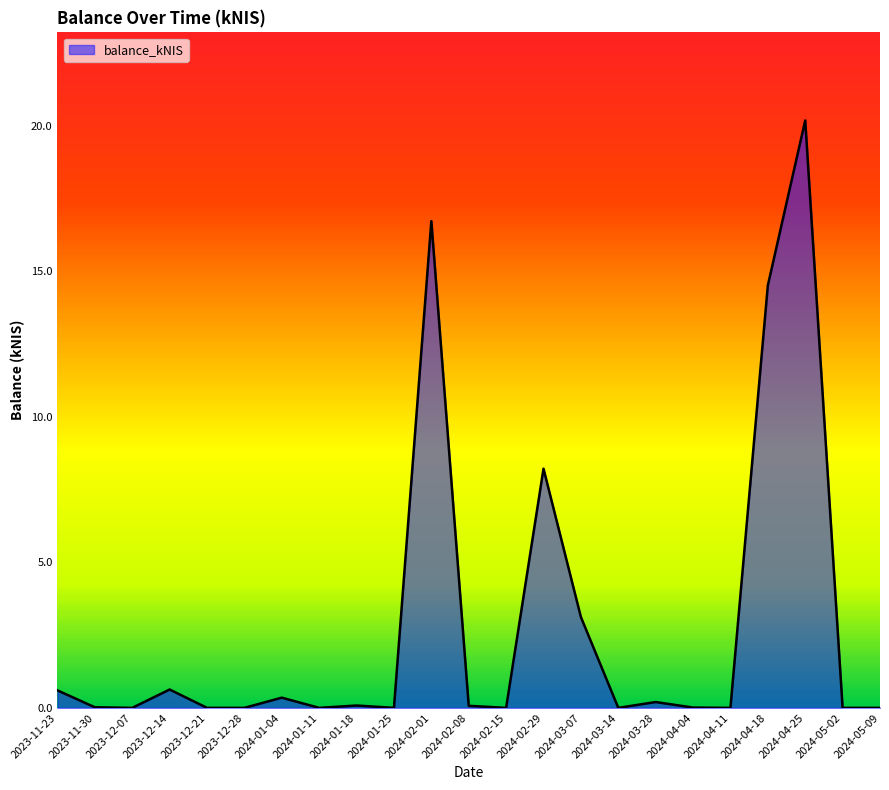

What is the approximate value at 2024-03-28?

0.2